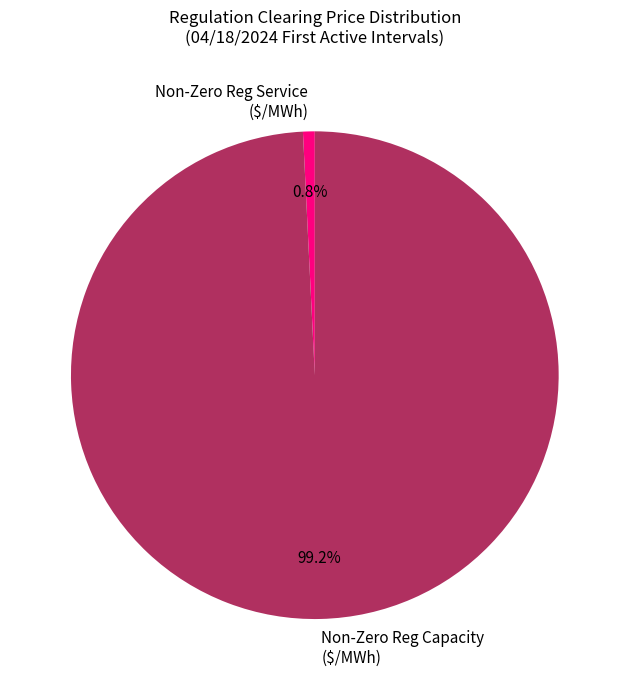

To the nearest percent, what is the difference between the largest and smallest slice percentages?

98%